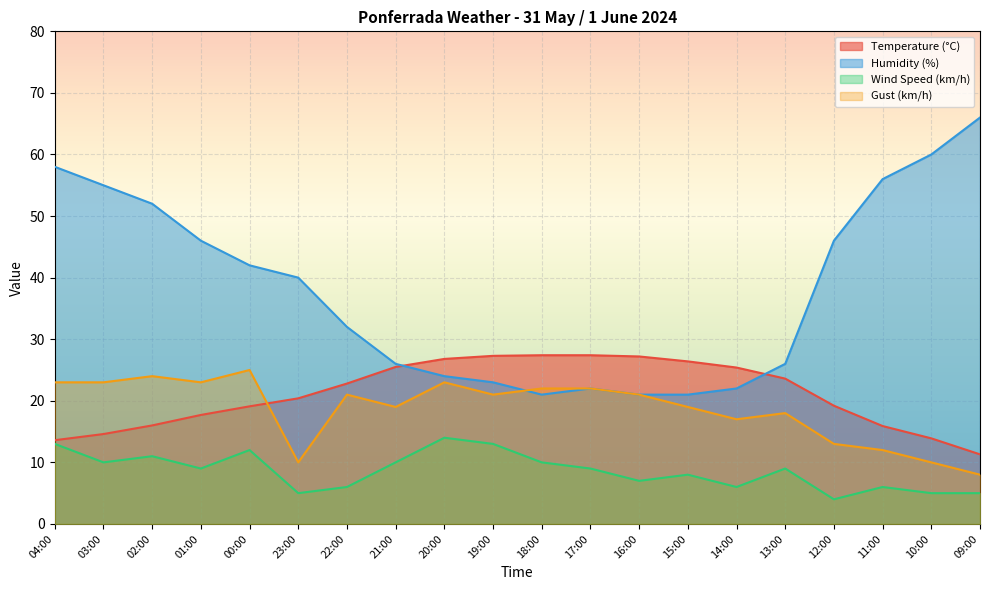

What is the sum of the Humidity (%) values at 04:00 and 01:00?

104.0